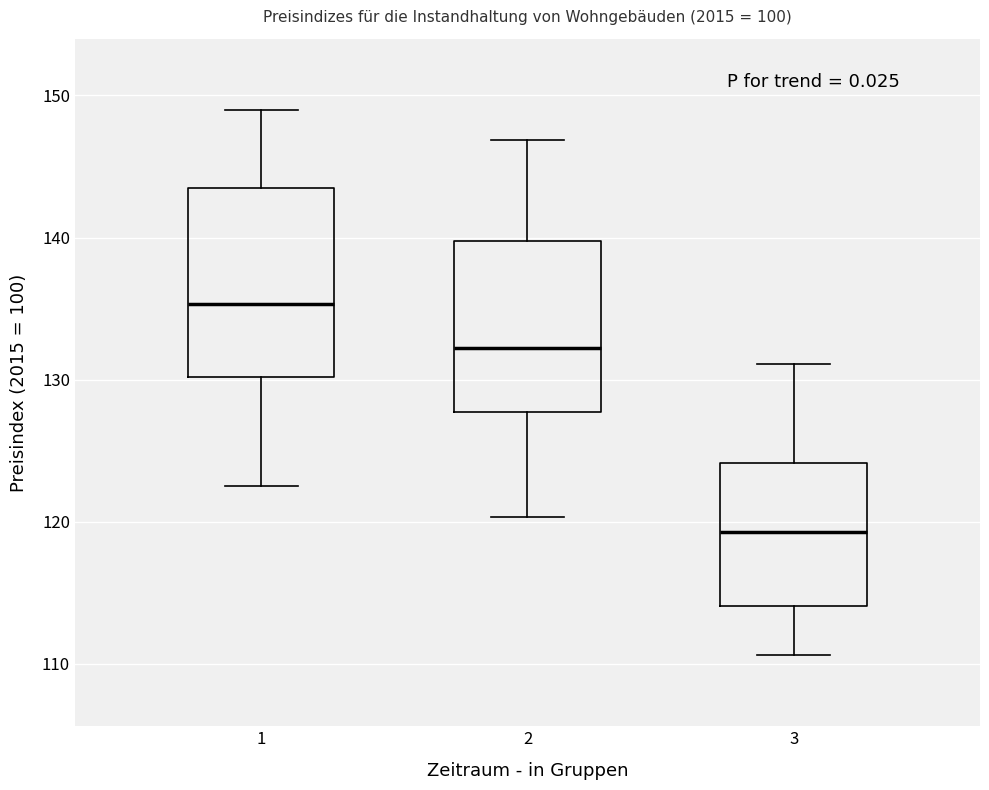

Which box's median line is the highest?

1